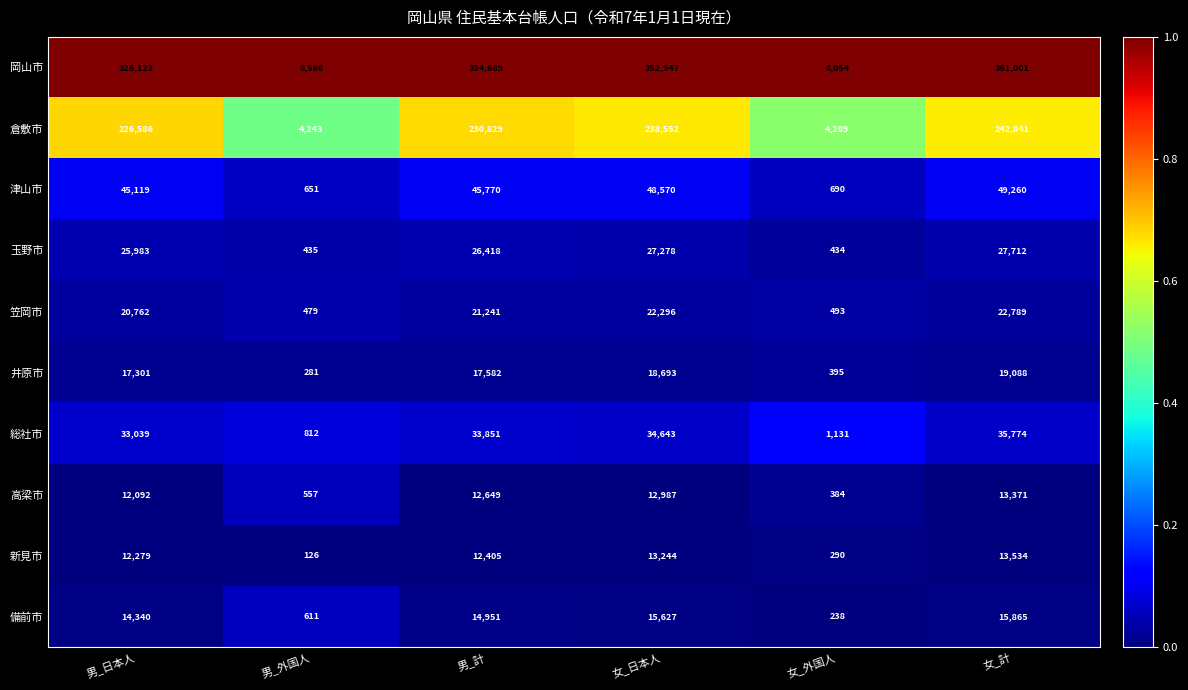

Which series has the largest range (max minus min)?

岡山市